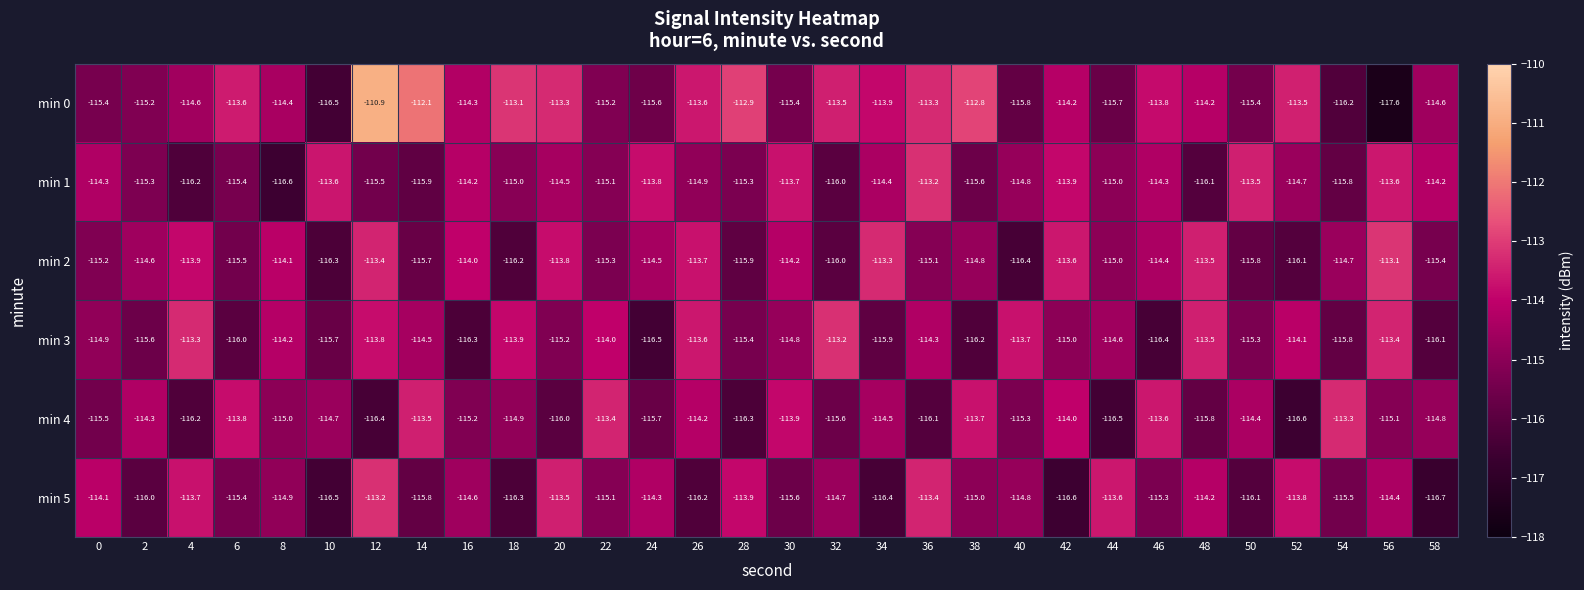

At 38, list the series in order from largest to smallest.

min 0, min 4, min 2, min 5, min 1, min 3